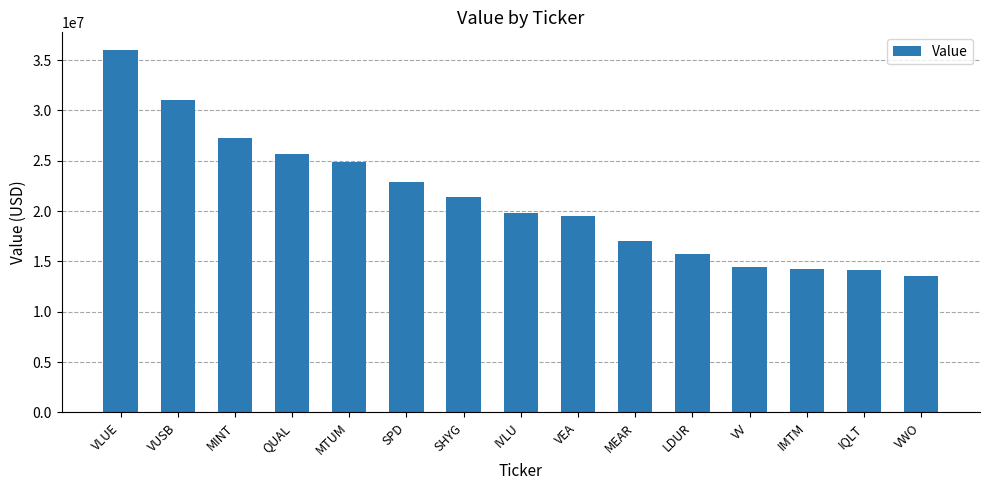

What is the change in value from MINT to IQLT?

-13145000